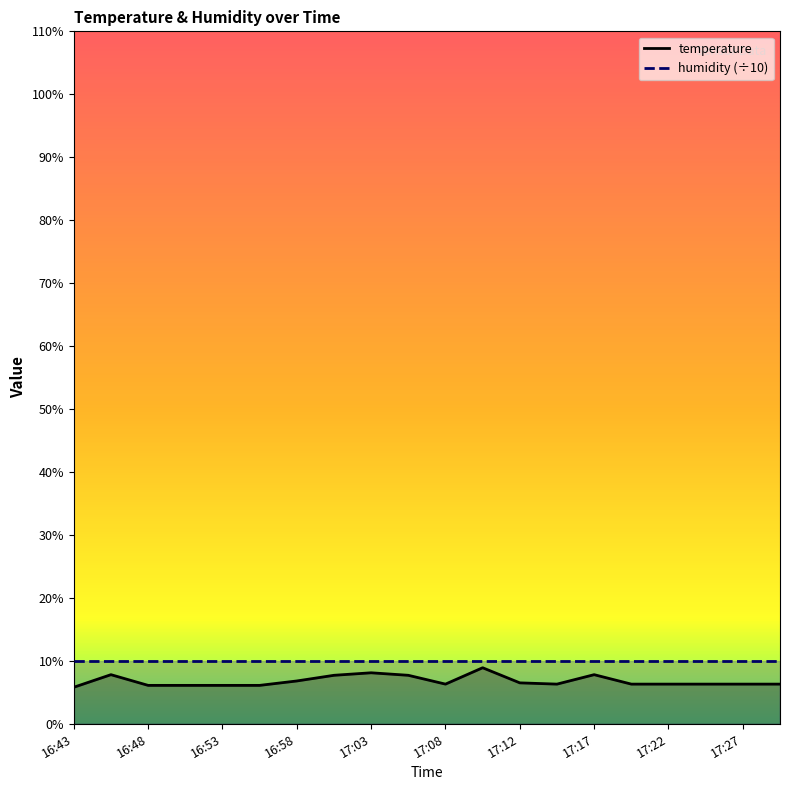

What is the ratio of the value at 17:03 to the value at 16:45?

1.0